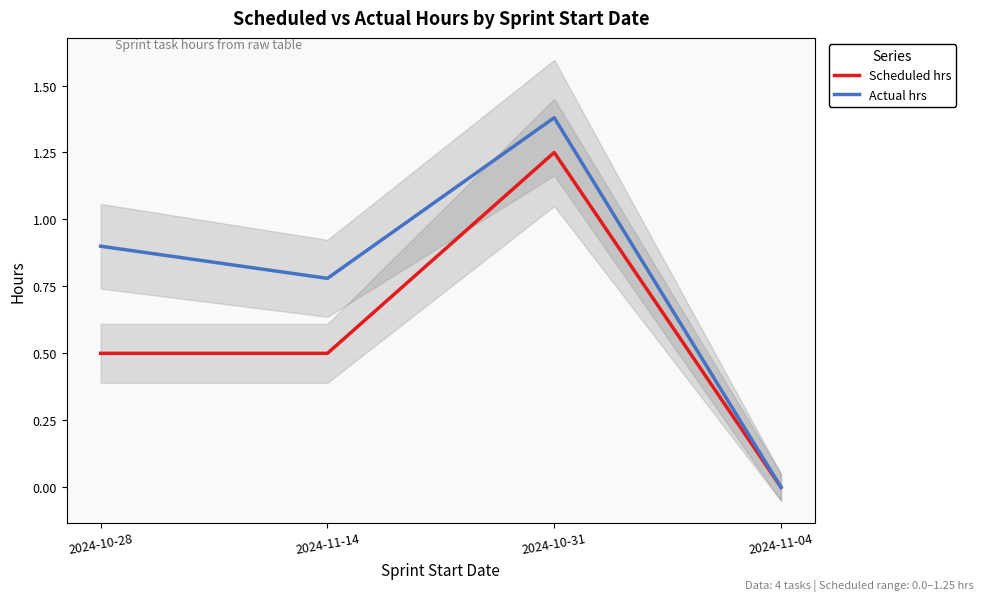

Rank the series at 2024-10-28 from lowest to highest value.

Scheduled hrs, Actual hrs